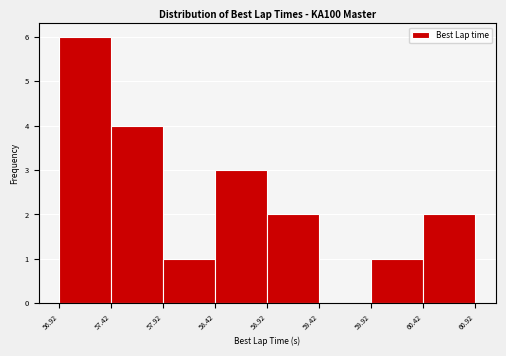

Reading left to right, transcribe this chart: for each bar, give the range it covers on the x-axis and its height. The values are not printed on the chart, so give them approximately, as read against the axis.

56.92 to 57.42: 6
57.42 to 57.92: 4
57.92 to 58.42: 1
58.42 to 58.92: 3
58.92 to 59.42: 2
59.42 to 59.92: 0
59.92 to 60.42: 1
60.42 to 60.92: 2